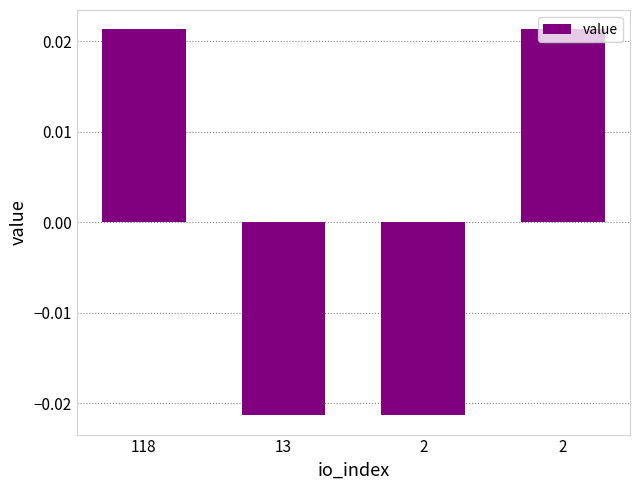

Rank the categories by value from lowest to highest.

13, 2, 118, 2